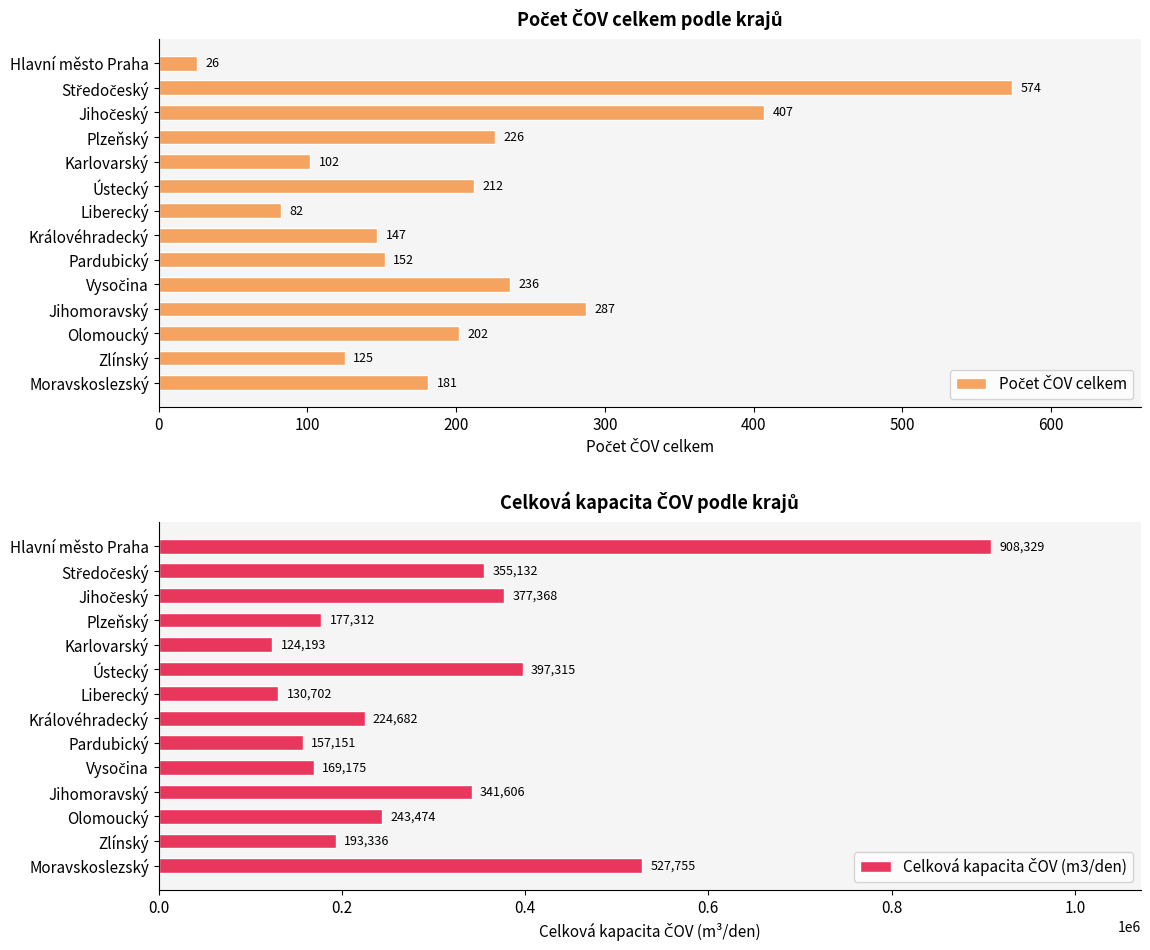

Are the bars horizontal?

Yes